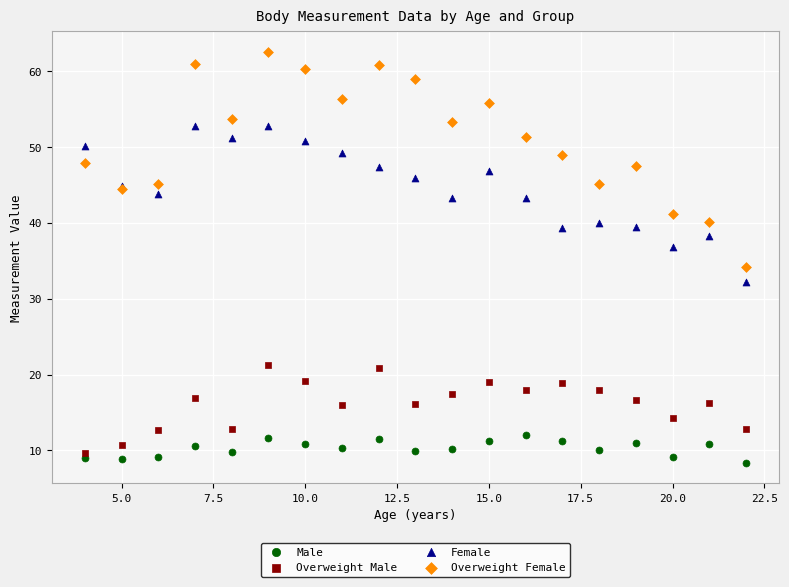

Across all series, what Y value is closest to 35?

34.2